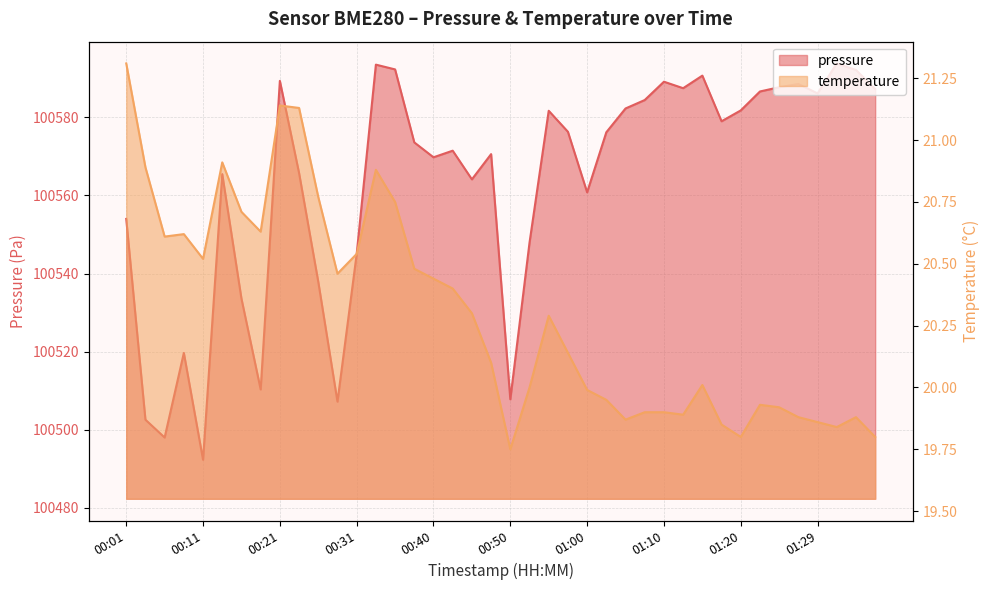

The value of pressure at 00:50 is 100507.8. True or false?

True